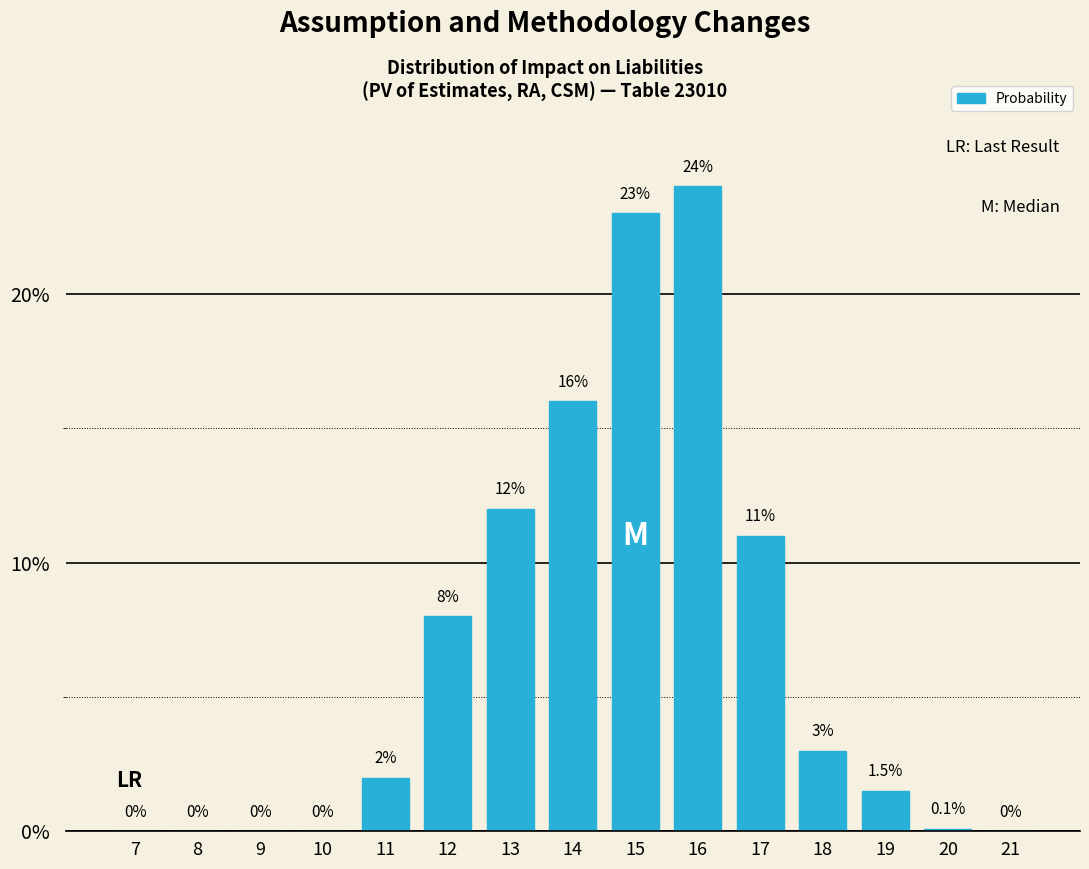

Reading left to right, what are all the values shown in this chart?

7=0.0	8=0.0	9=0.0	10=0.0	11=2.0	12=8.0	13=12.0	14=16.0	15=23.0	16=24.0	17=11.0	18=3.0	19=1.5	20=0.1	21=0.0